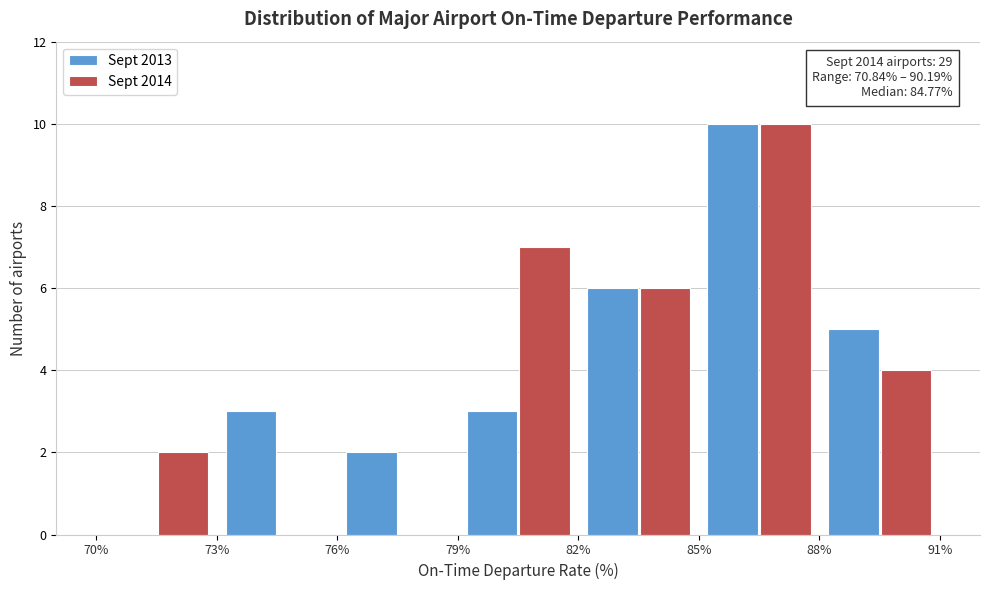

In the Sept 2014 series, which range on the x-axis has the tallest bar?

85% to 88%